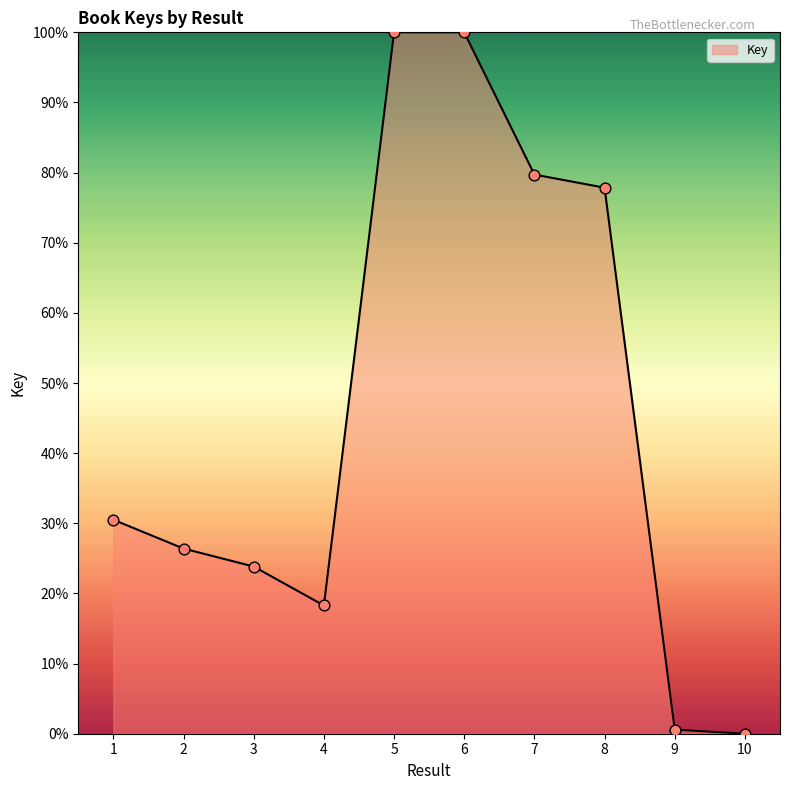

Between 8 and 2, which is larger?

8